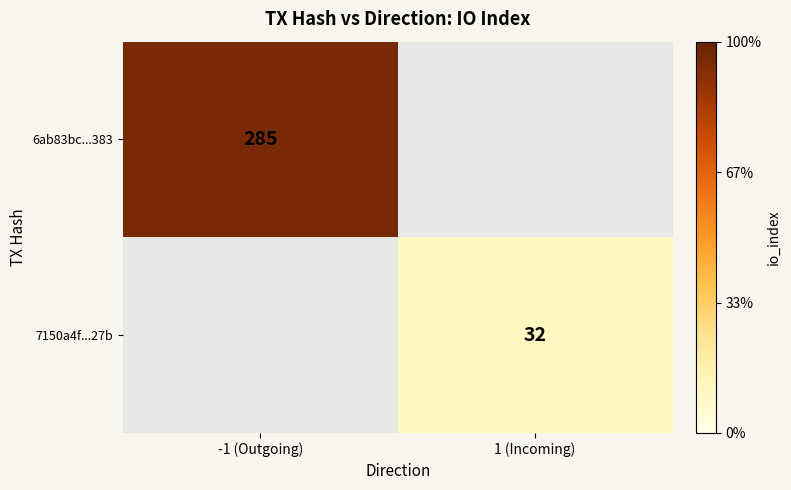

Is it true that 7150a4f...27b equals 48 at 1 (Incoming)?

False